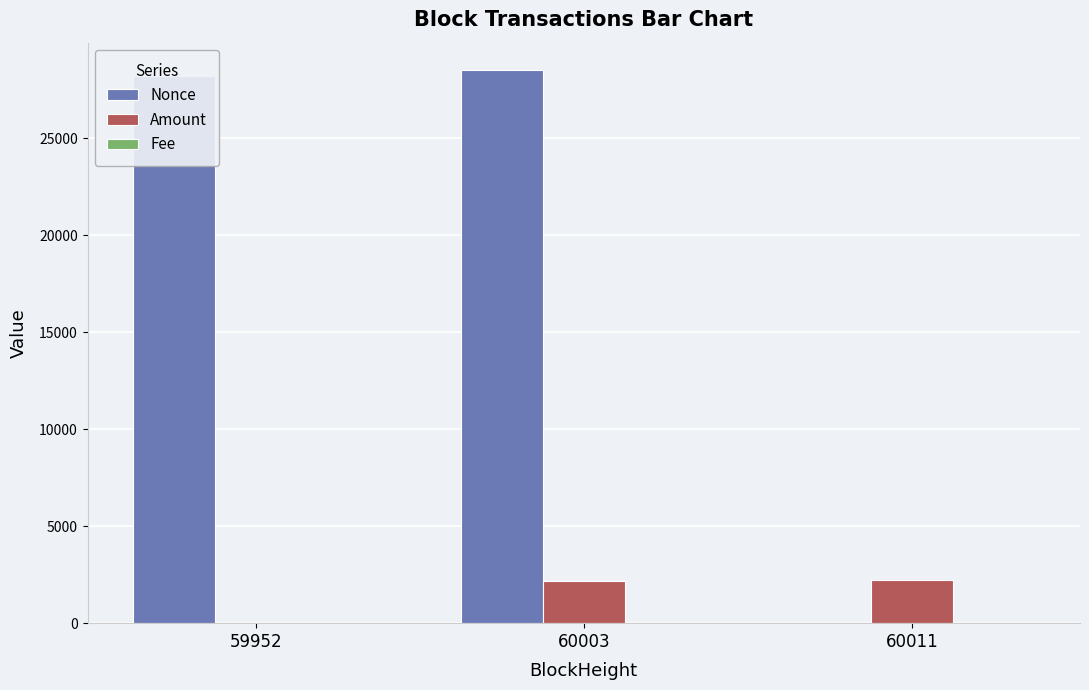

At which category is the sum across all series the highest?

60003